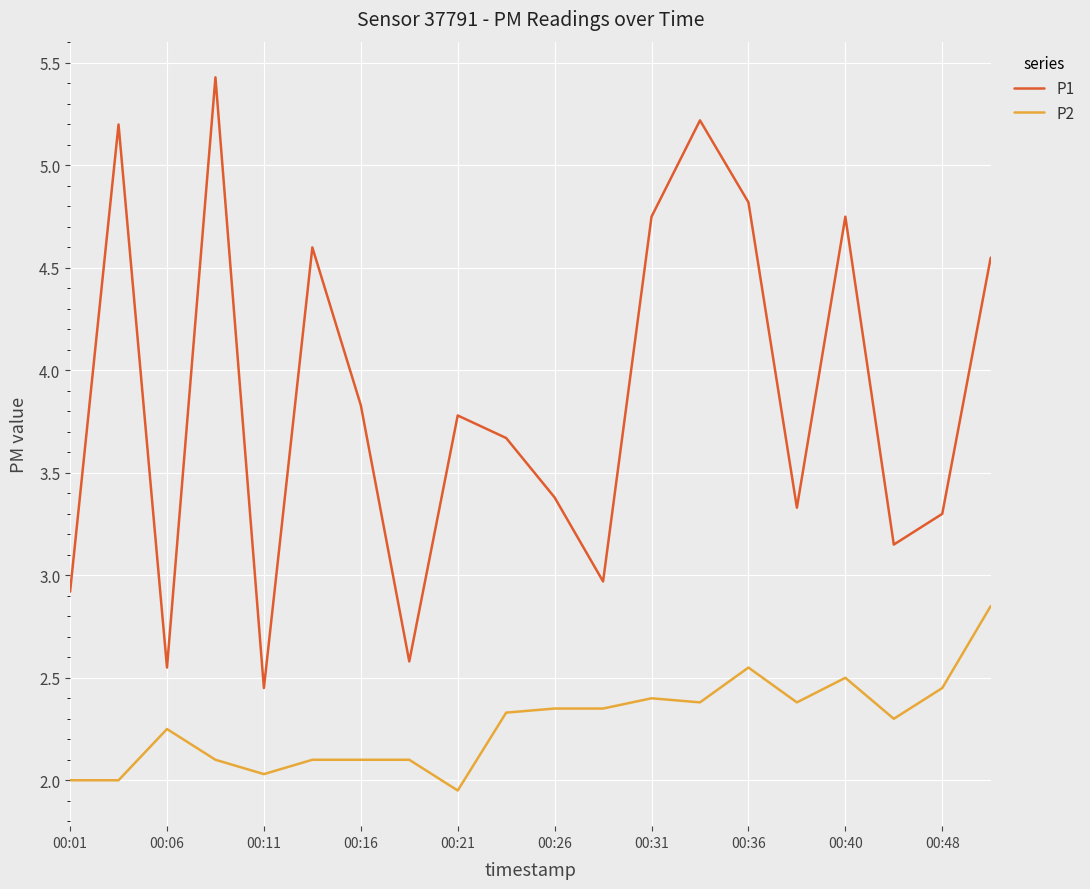

What is the difference between the maximum and minimum values in the P1 series?

3.0